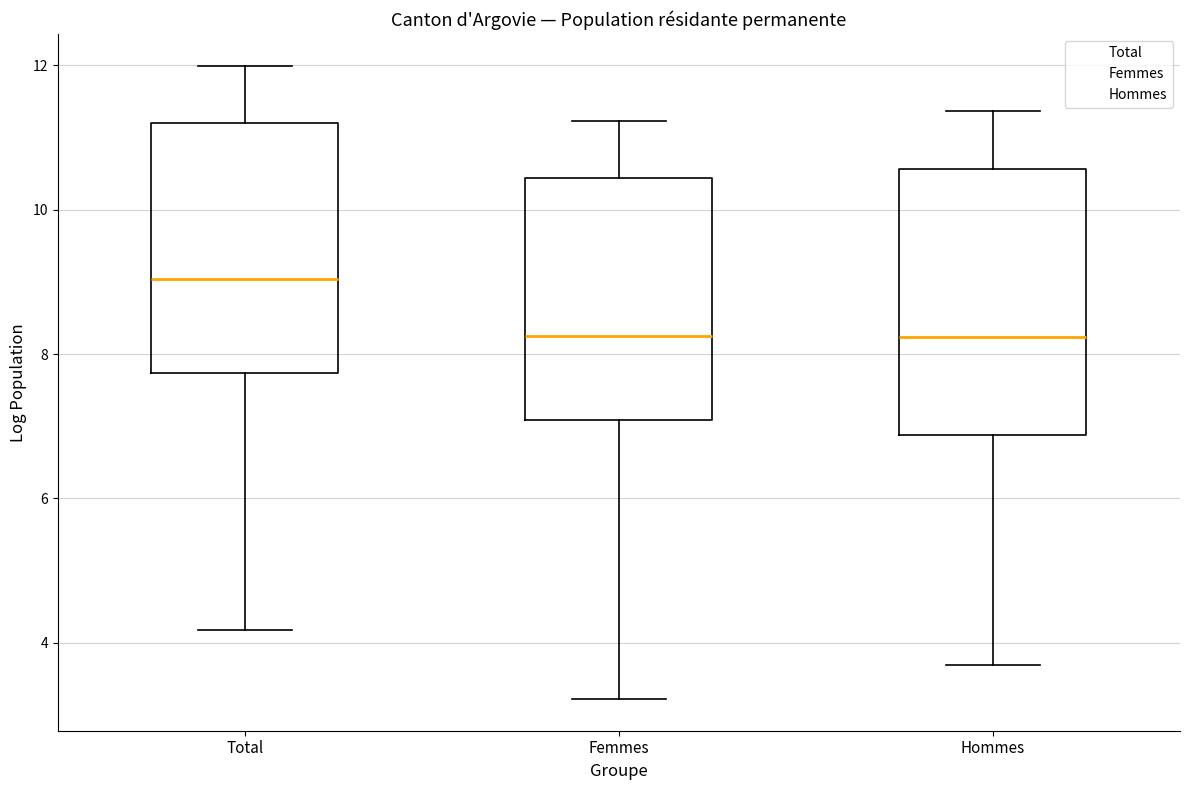

Which box has the highest median line?

Total